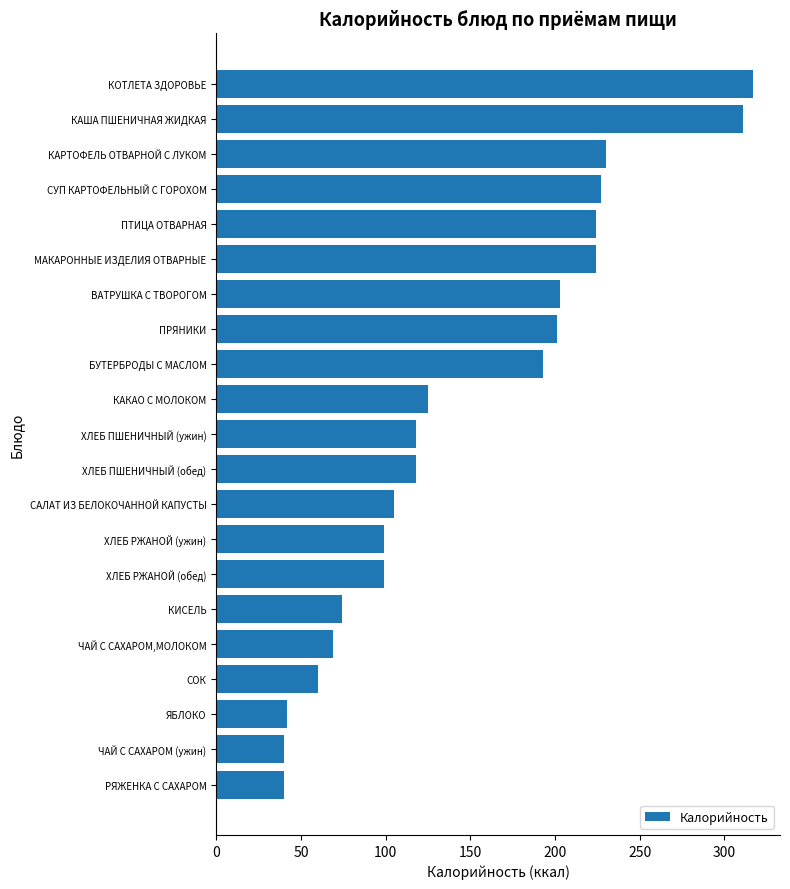

What is the difference between the maximum and minimum values?

277